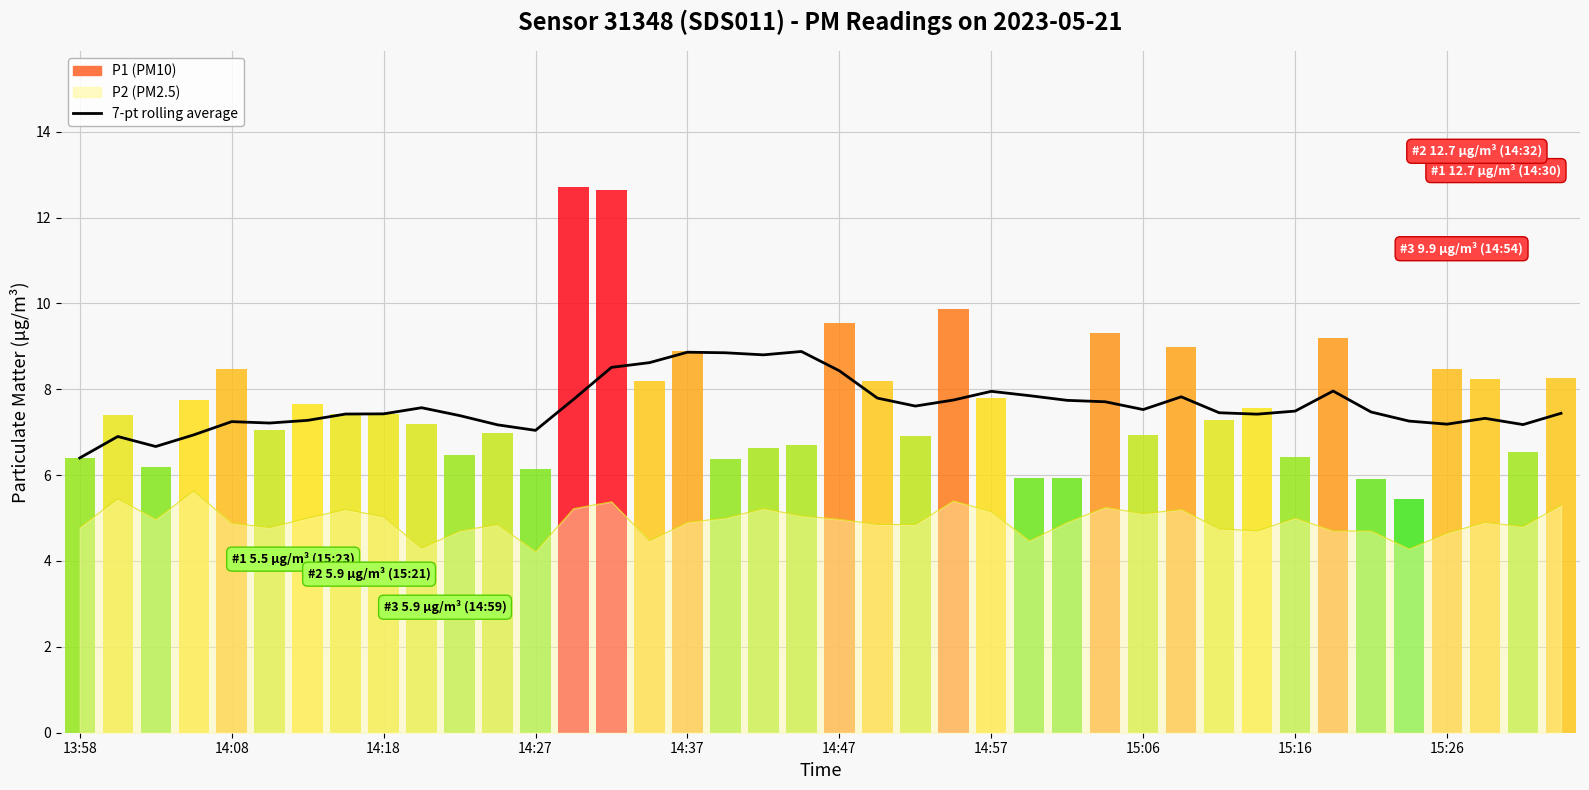

Reading right to left, extract all data points from this chart.

7.4	7.2	7.3	7.2	7.3	7.5	8.0	7.5	7.4	7.5	7.8	7.5	7.7	7.7	7.9	8.0	7.7	7.6	7.8	8.4	8.9	8.8	8.8	8.9	8.6	8.5	7.8	7.0	7.2	7.4	7.6	7.4	7.4	7.3	7.2	7.2	6.9	6.7	6.9	6.4